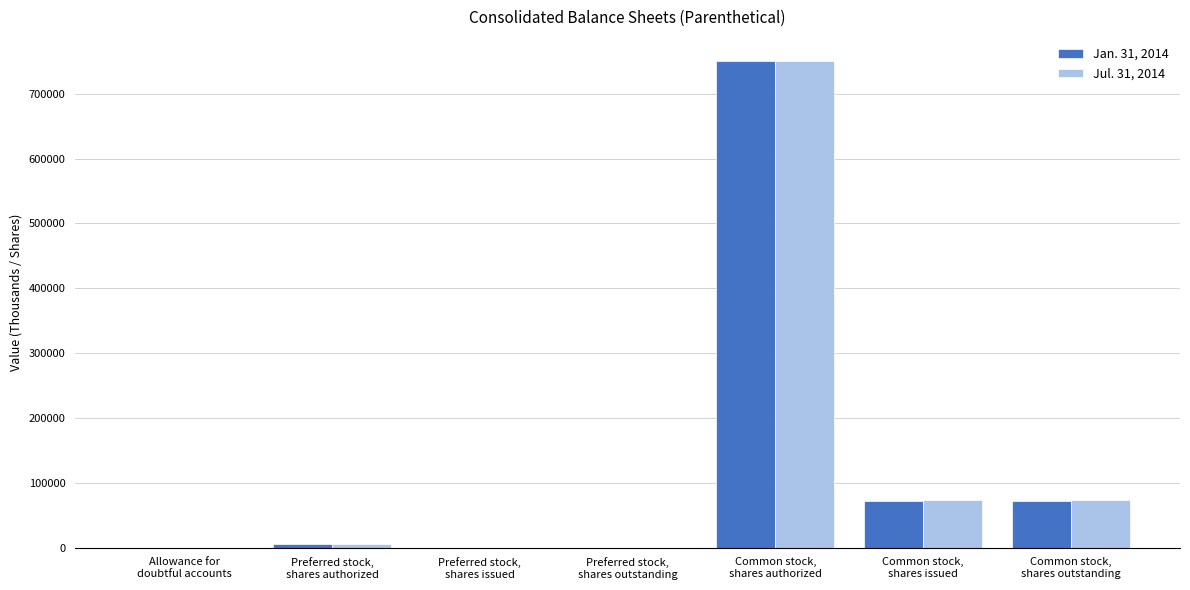

What are all the series names shown in the legend?

Jan. 31, 2014, Jul. 31, 2014